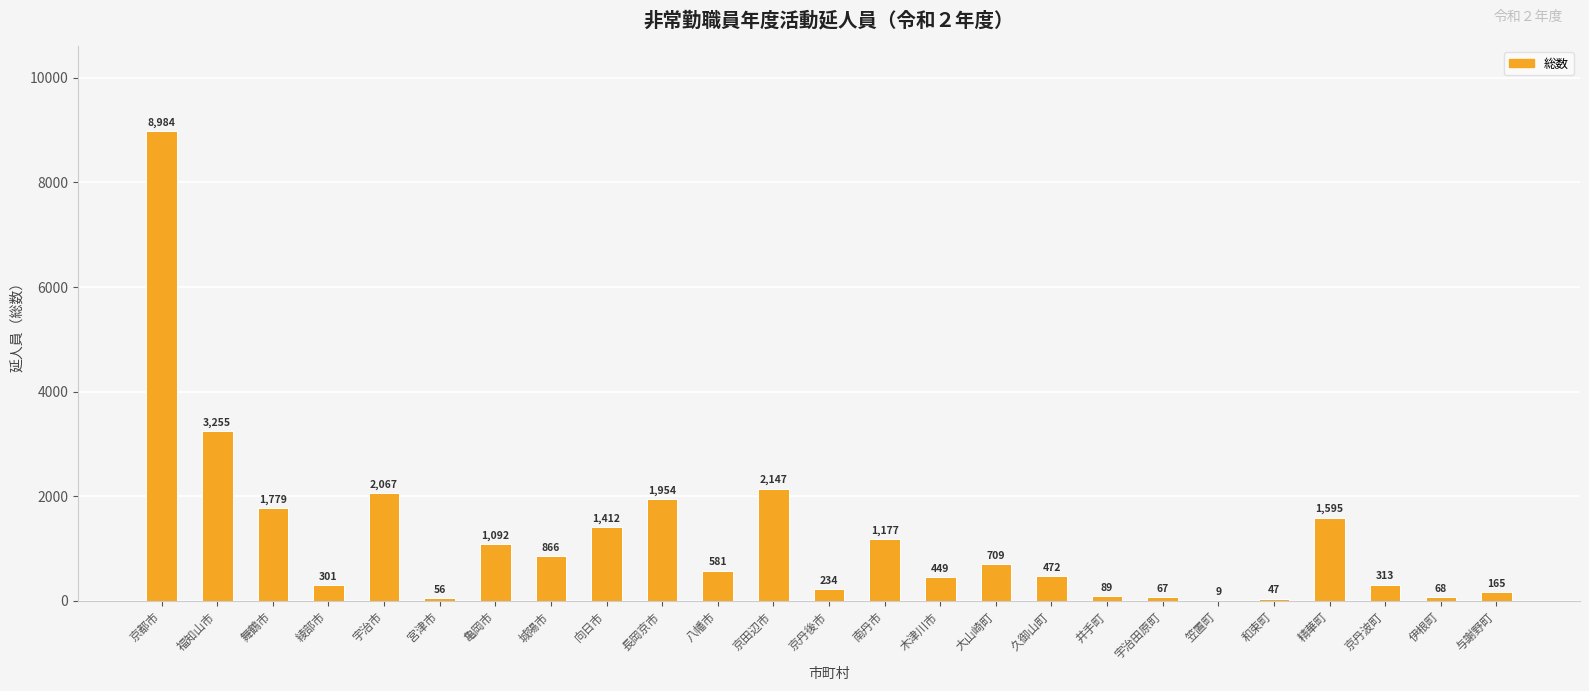

Count the number of data series in this chart.

1